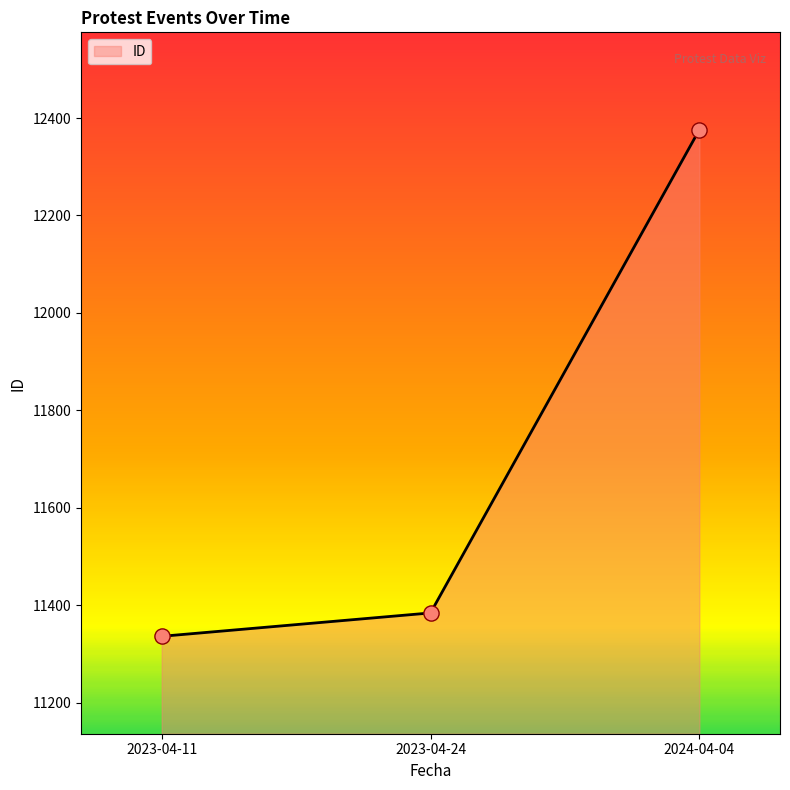

Which has a higher value, 2023-04-11 or 2024-04-04?

2024-04-04